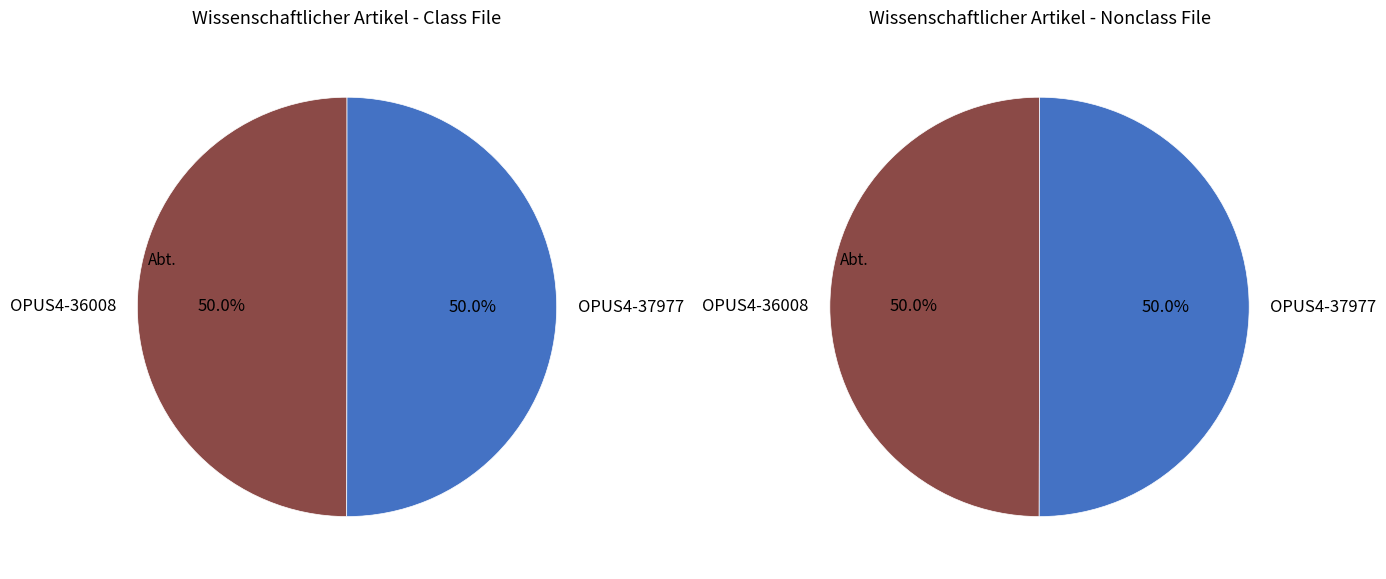

Is the sum of OPUS4-37977 and OPUS4-36008 greater than half?

Yes